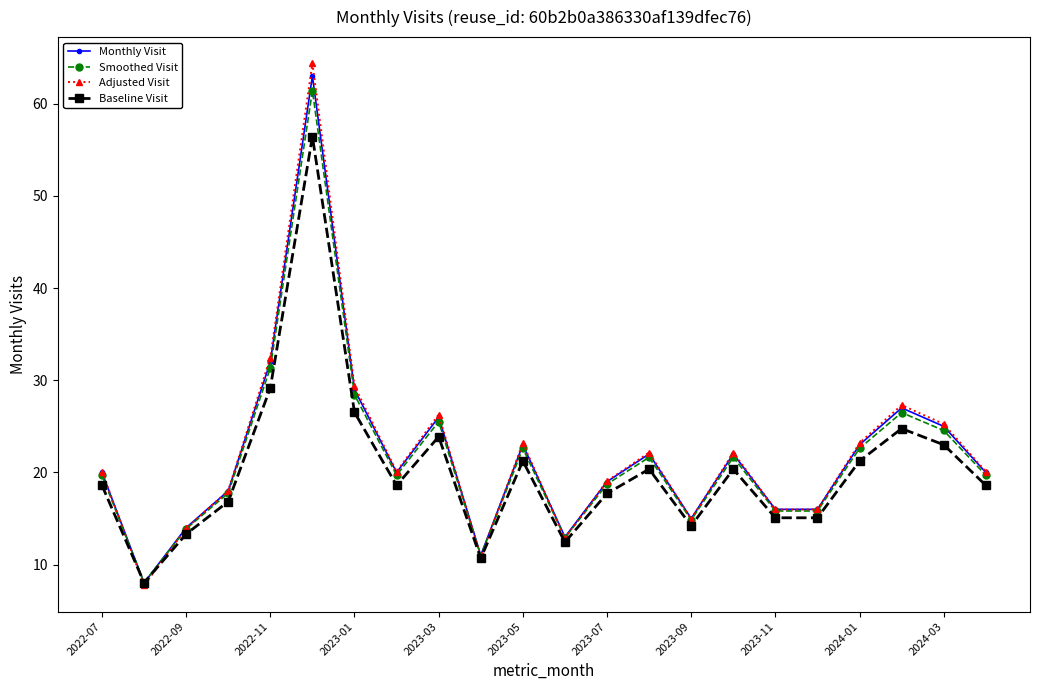

What is the greatest value displayed?

64.4